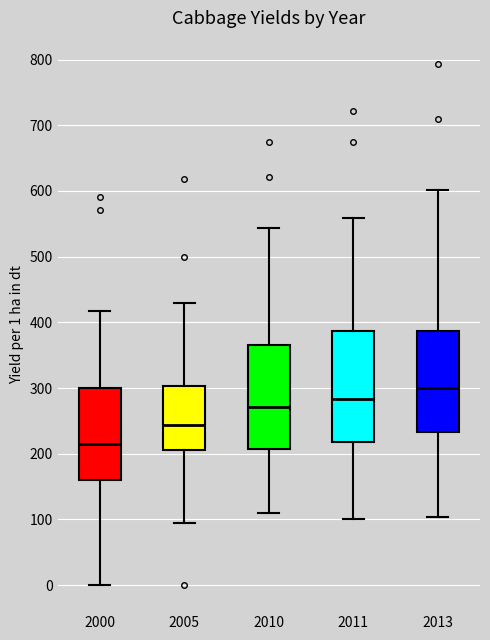

Which box's median line is the lowest?

2000